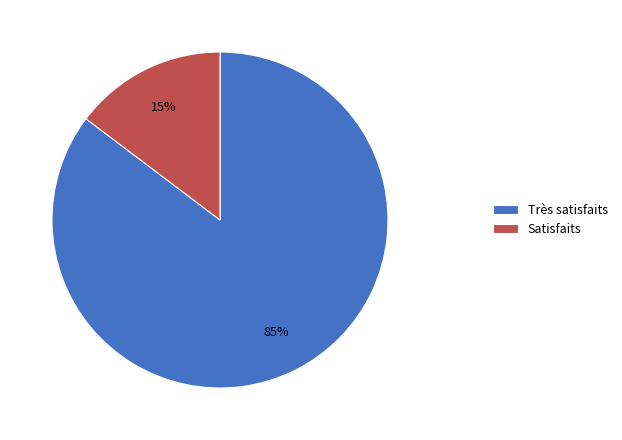

Rank the categories by value from lowest to highest.

Satisfaits, Très satisfaits